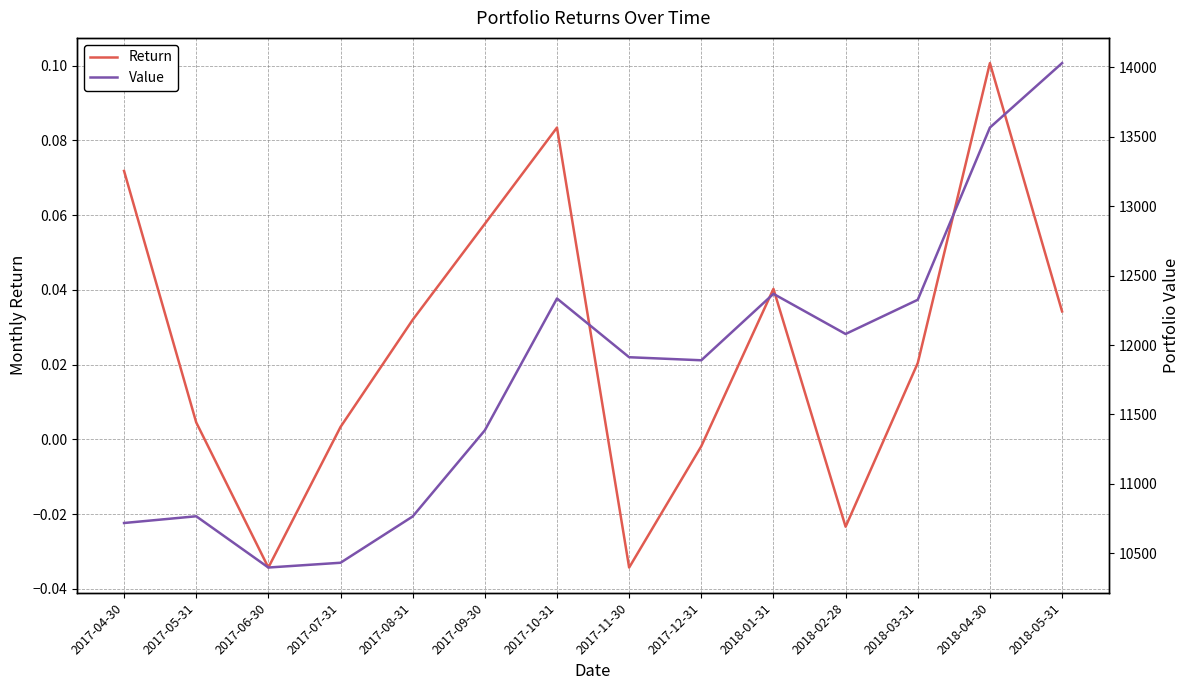

Which series has the largest total across all categories?

Value